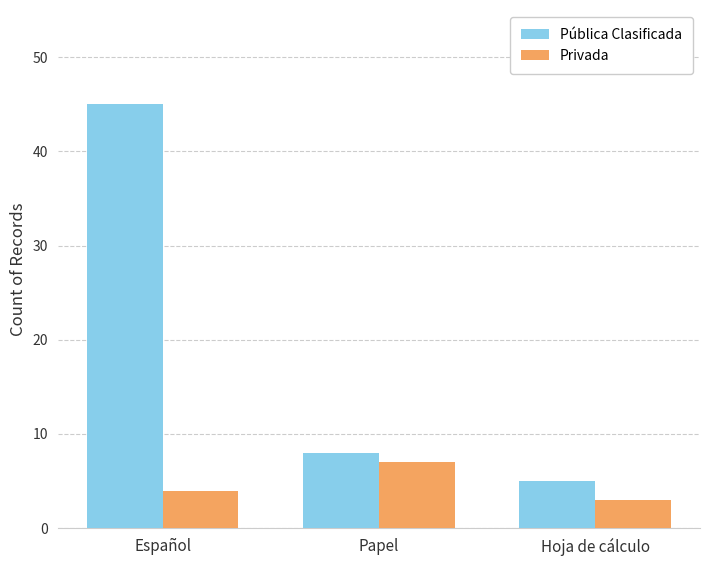

At which label is Privada closest to 5?

Español